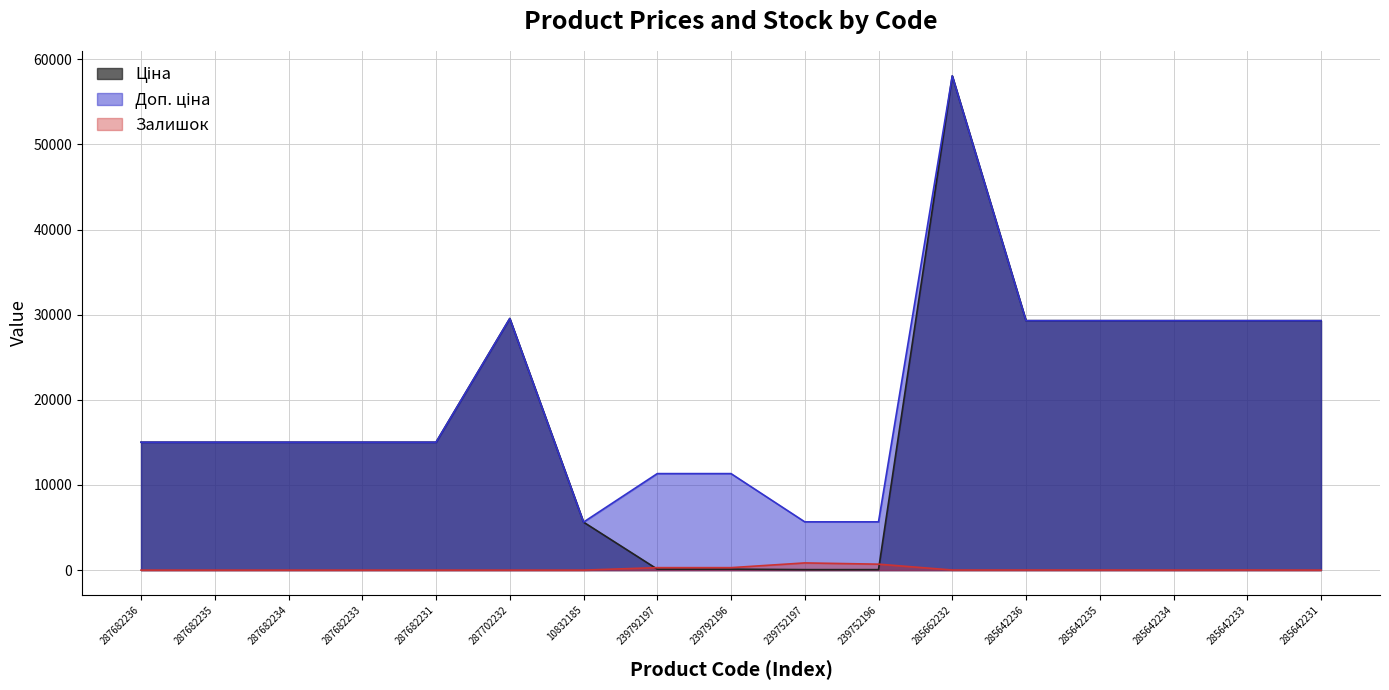

What is the label of the 10th point from the right?

239792197